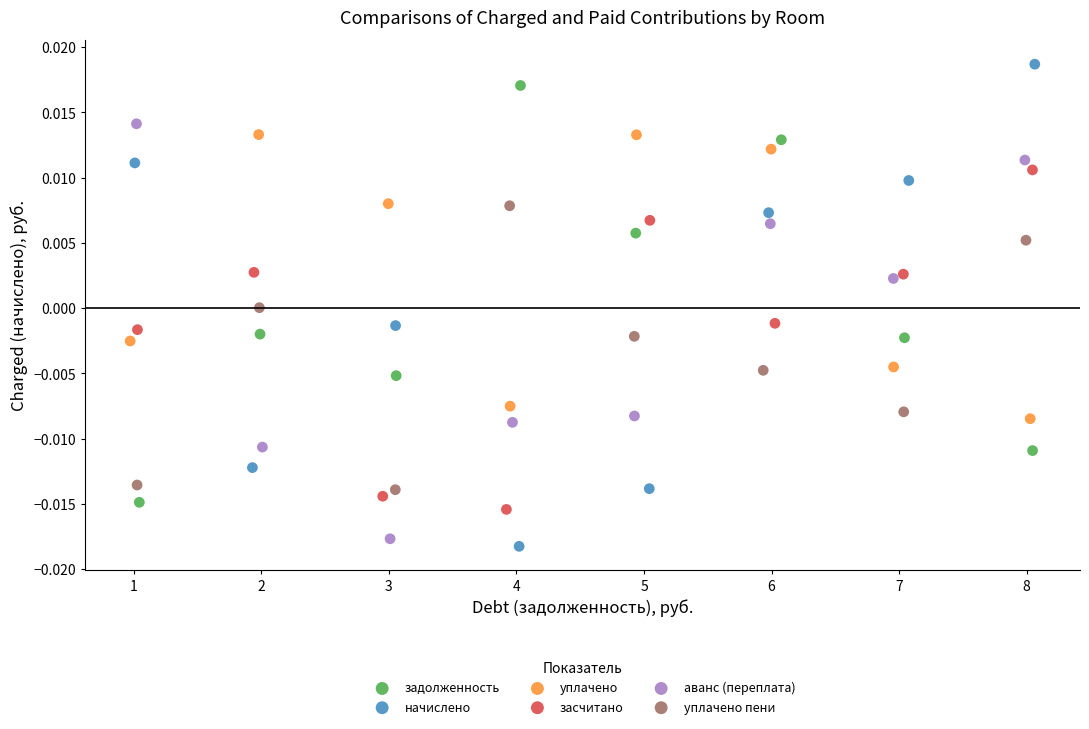

Which series has the largest Y range (max minus min)?

начислено